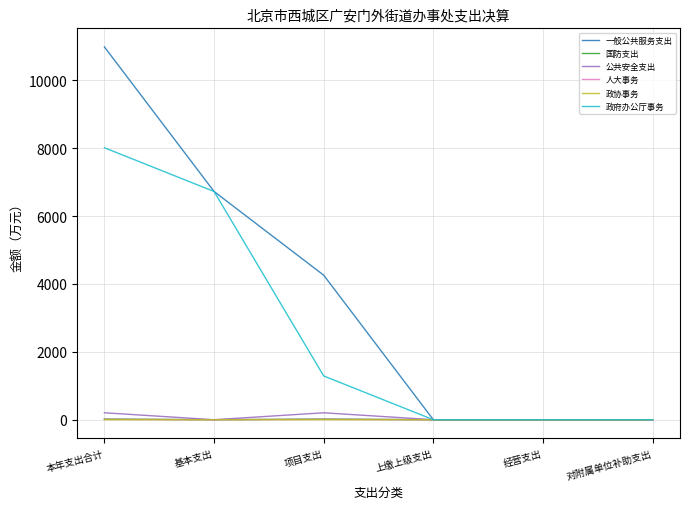

What is the maximum value for 国防支出?

20.3